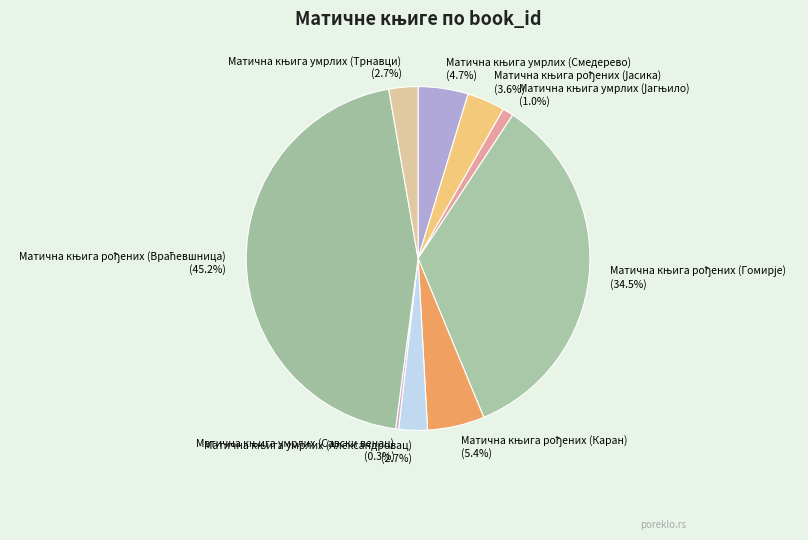

Does any single category account for the majority?

No